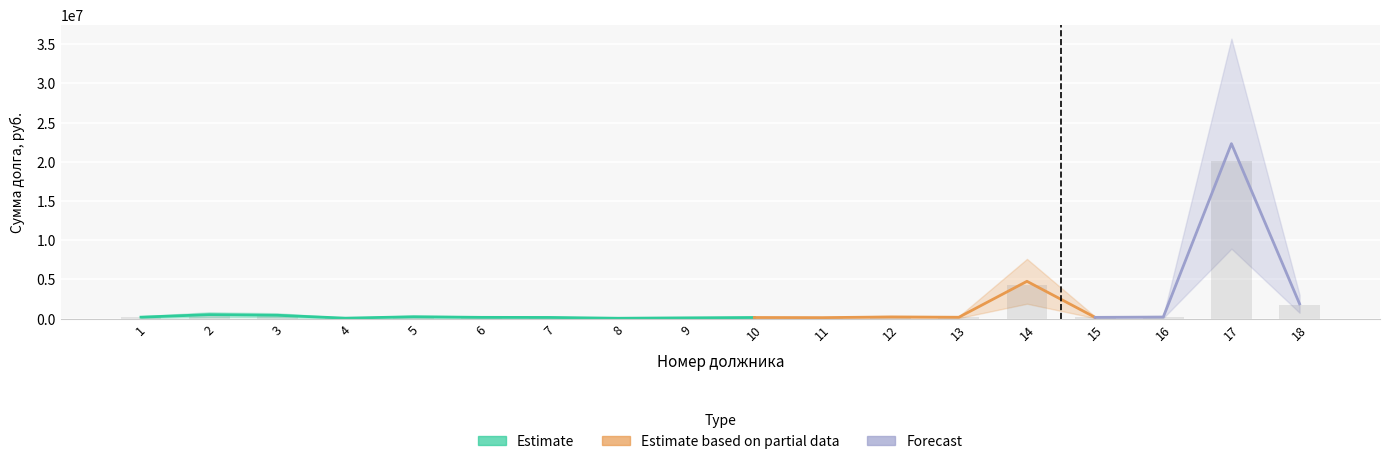

What is the difference between the second highest and minimum values?

4238277.0